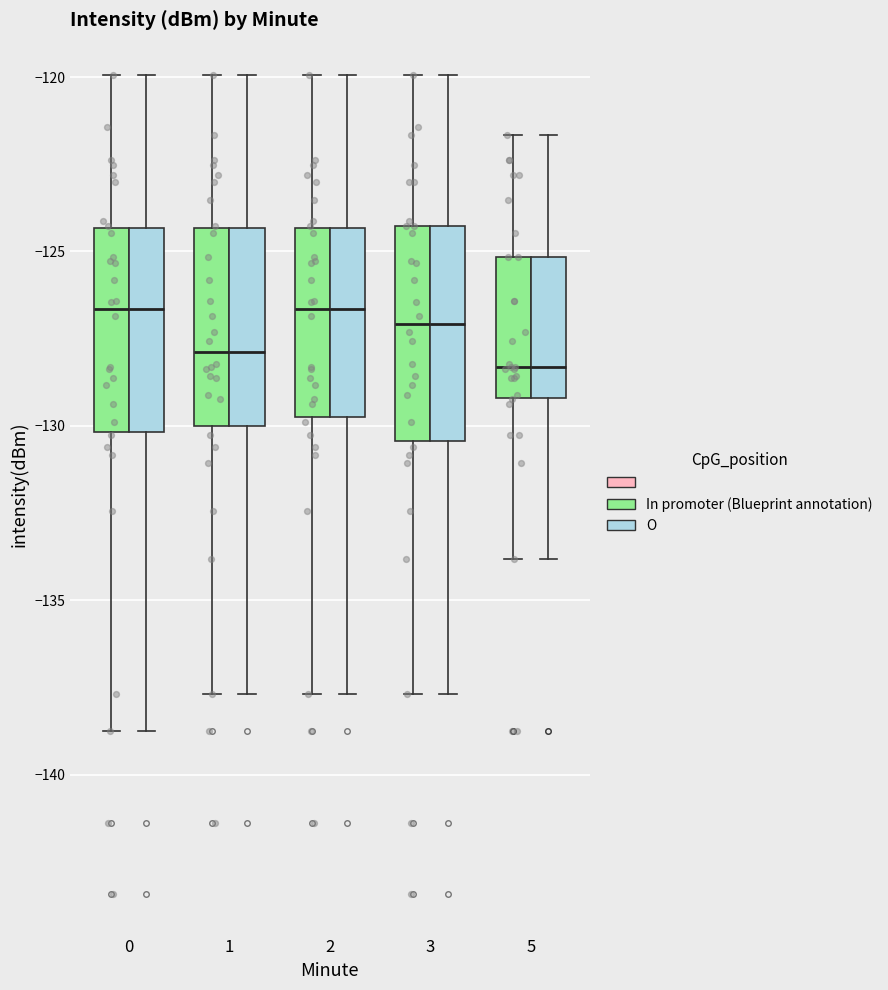

Reading left to right, transcribe this box plot: for each box, give where its median line is, the range the box spans, and where its two whiskers end, as read against the y-axis. The values are not printed on the chart, so give them approximately, as read against the axis.

0 (In promoter (Blueprint annotation)): median -126.5, box -130.0 to -124.5, whiskers -139.0 to -120.0
0 (O): median -126.5, box -130.0 to -124.5, whiskers -139.0 to -120.0
1 (In promoter (Blueprint annotation)): median -128.0, box -130.0 to -124.5, whiskers -137.5 to -120.0
1 (O): median -128.0, box -130.0 to -124.5, whiskers -137.5 to -120.0
2 (In promoter (Blueprint annotation)): median -126.5, box -130.0 to -124.5, whiskers -137.5 to -120.0
2 (O): median -126.5, box -130.0 to -124.5, whiskers -137.5 to -120.0
3 (In promoter (Blueprint annotation)): median -127.0, box -130.5 to -124.5, whiskers -137.5 to -120.0
3 (O): median -127.0, box -130.5 to -124.5, whiskers -137.5 to -120.0
5 (In promoter (Blueprint annotation)): median -128.5, box -129.0 to -125.0, whiskers -134.0 to -121.5
5 (O): median -128.5, box -129.0 to -125.0, whiskers -134.0 to -121.5